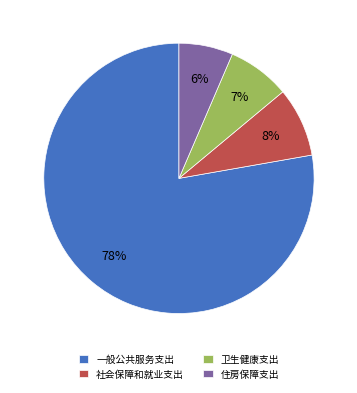

To the nearest percent, what is the difference between the 卫生健康支出 and 社会保障和就业支出 slice percentages?

1%